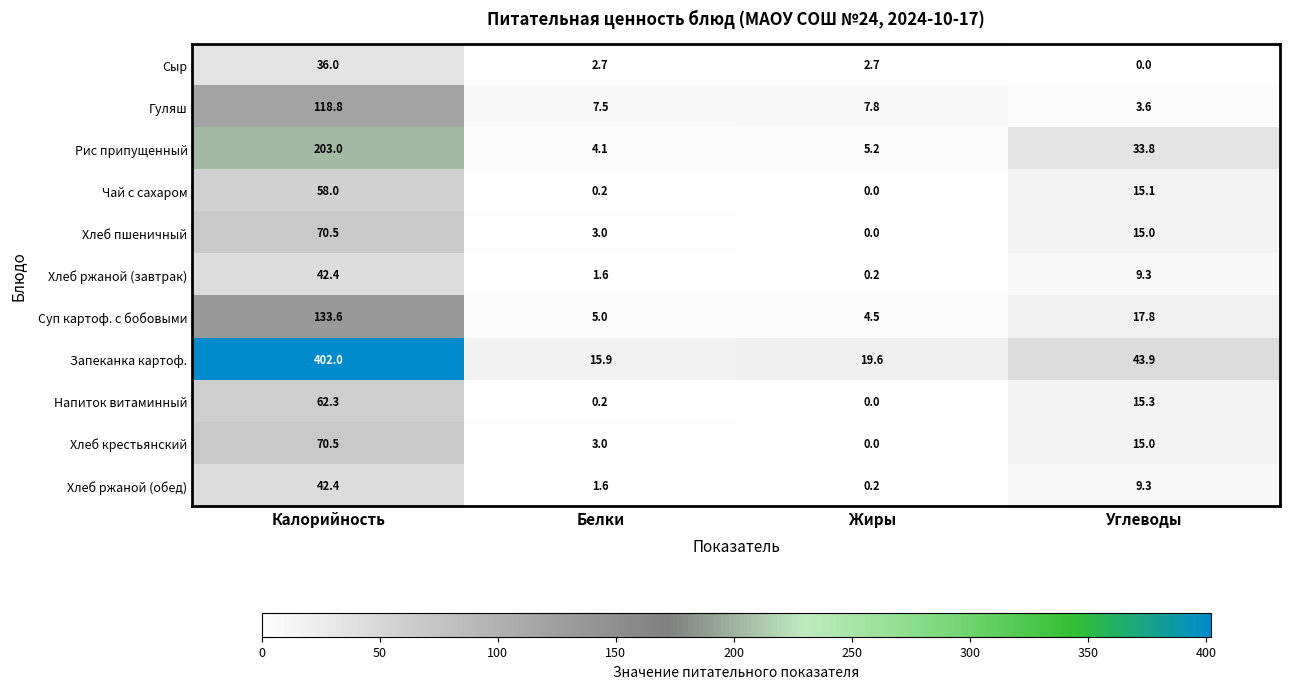

At which category does the chart reach its peak across all series?

Калорийность